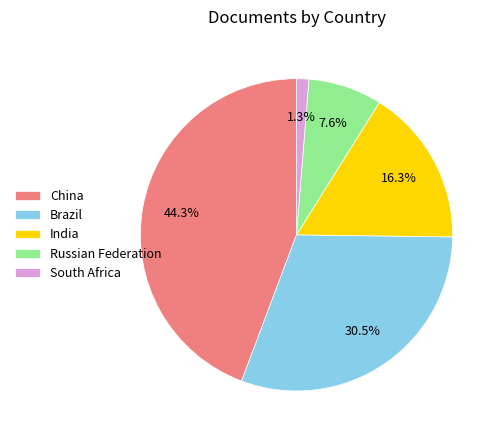

Is there any slice that represents more than half of the pie?

No